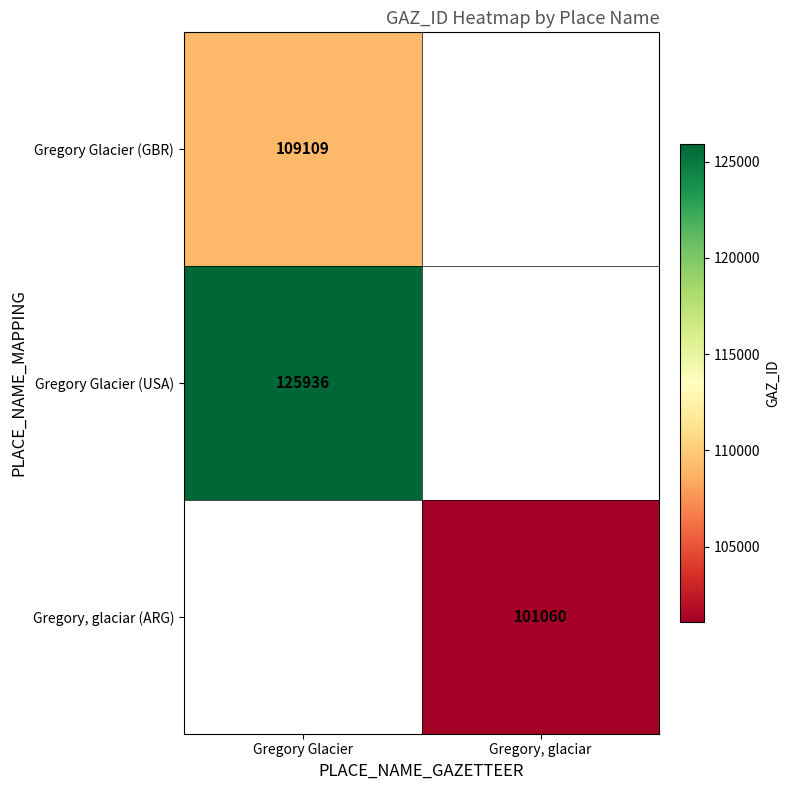

Is the value of Gregory, glaciar (ARG) at Gregory, glaciar greater than the value of Gregory Glacier (USA) at Gregory Glacier?

No